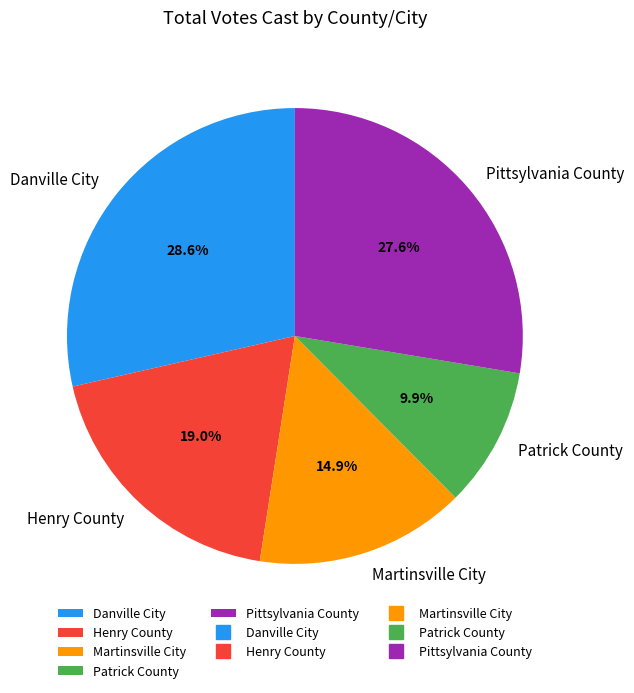

Which category has the smallest portion of the pie?

Patrick County